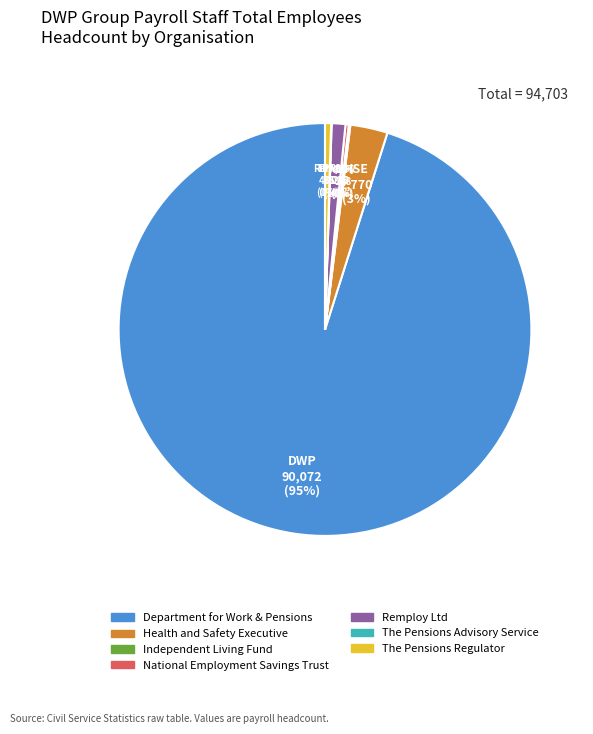

Does Department for Work & Pensions represent more than half of the total?

Yes